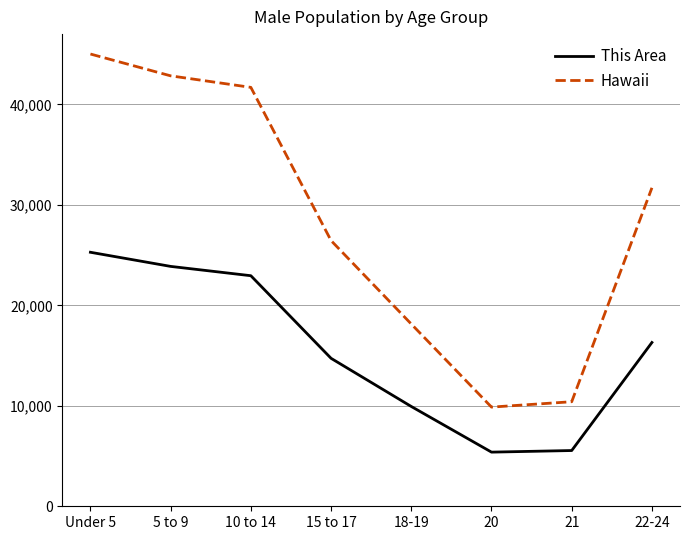

What position from the right is 5 to 9?

7